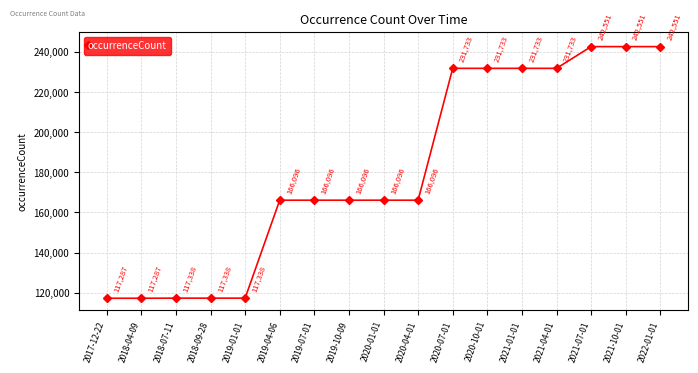

What is the greatest value displayed?

242551